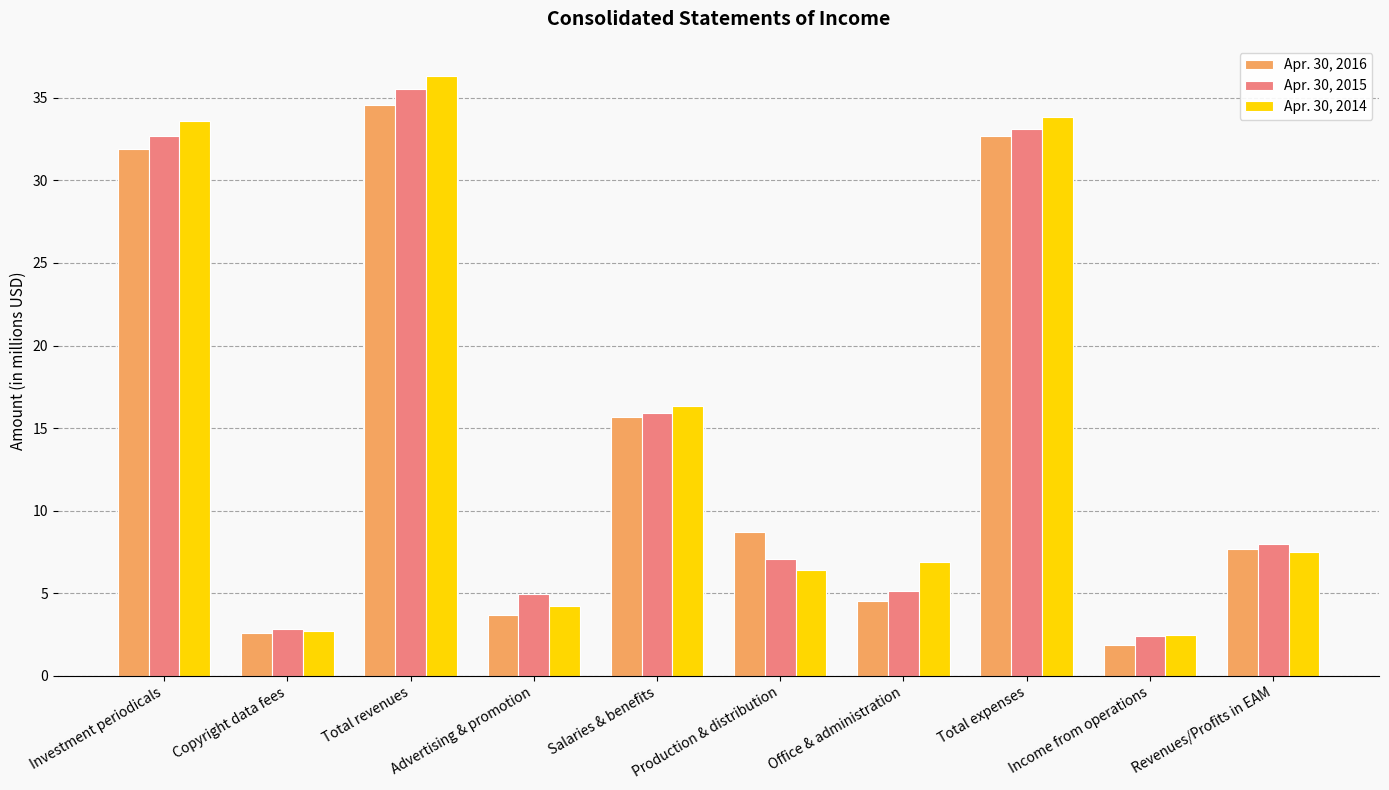

The Apr. 30, 2014 series shows 56.0 at Total revenues. True or false?

False